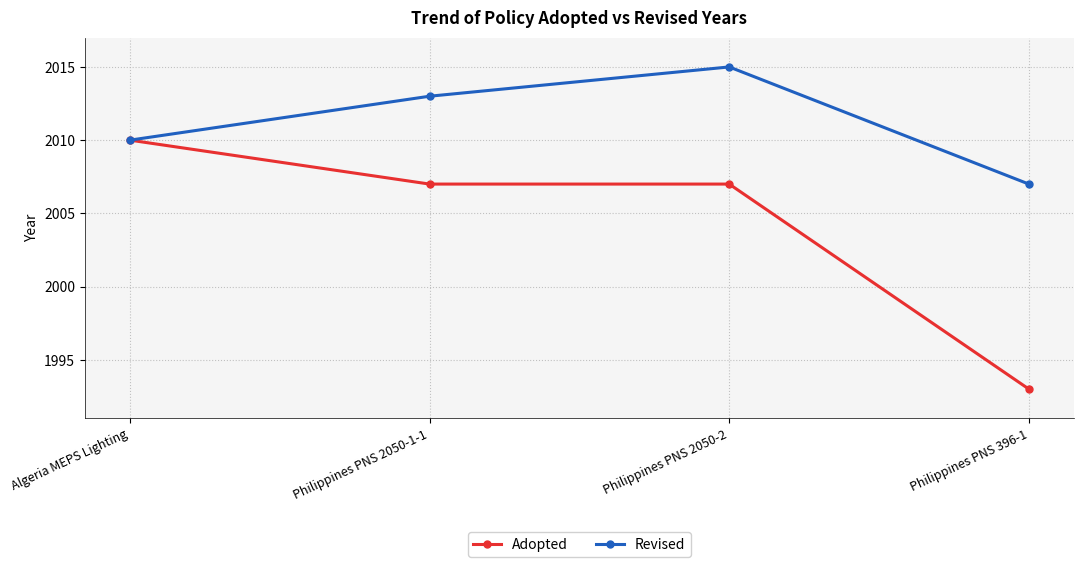

Is it true that Revised equals 1210 at Philippines PNS 2050-1-1?

False